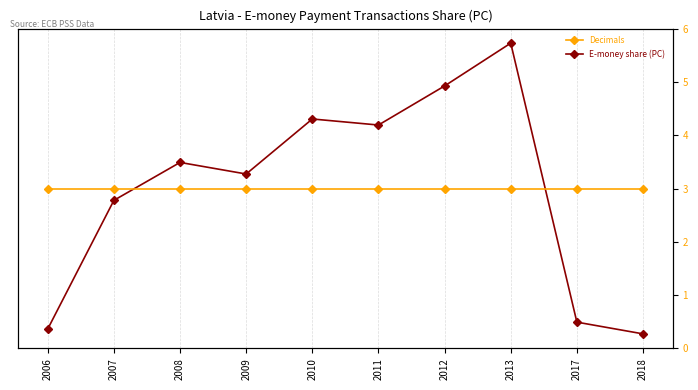

List the series in order of their overall mean, lowest first.

E-money share (PC), Decimals